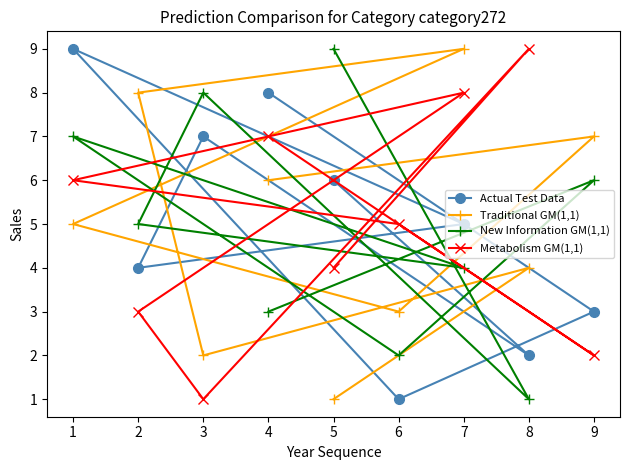

Does the chart display data point markers on the line(s)?

Yes